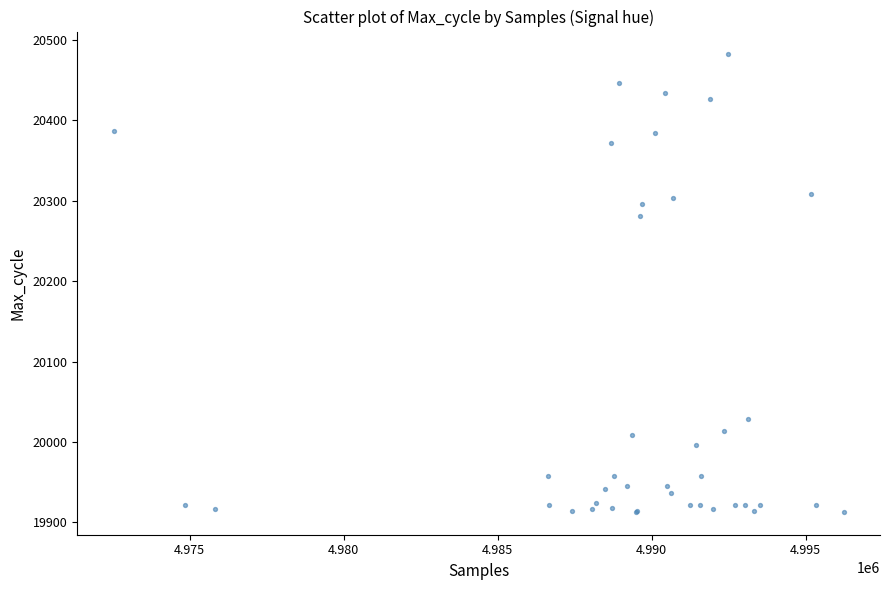

What Y value in the scatter plot is closest to 20197?

20281